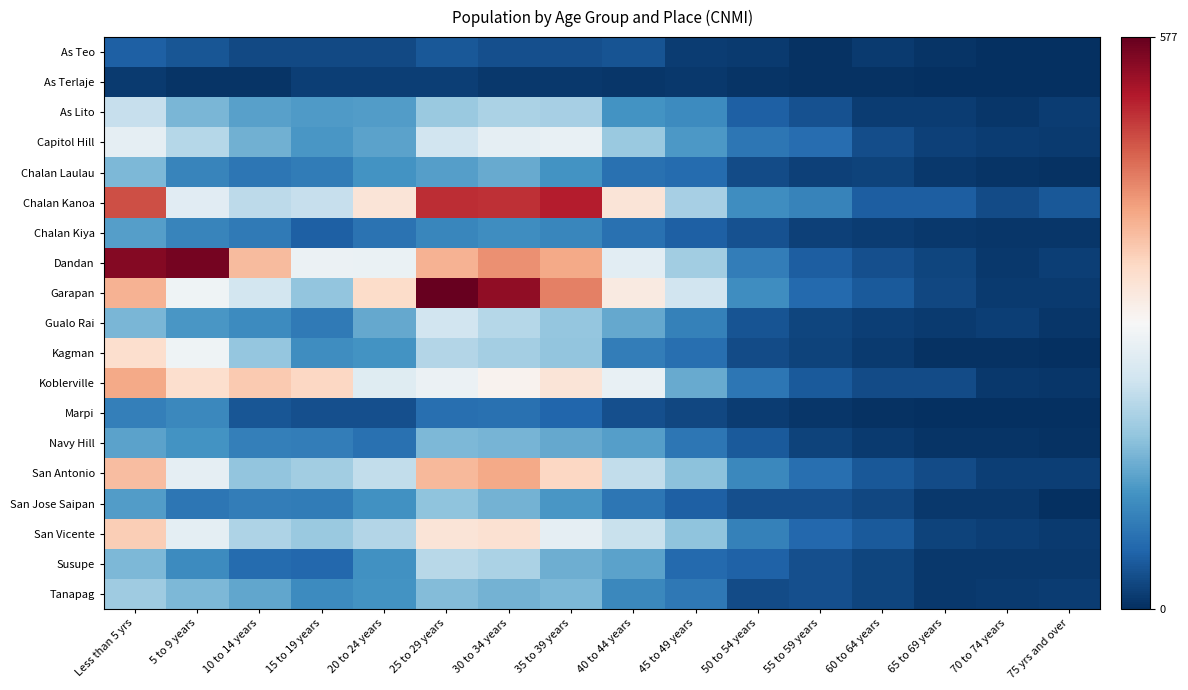

Rank the series by their maximum value, from highest to lowest.

Garapan, Dandan, Chalan Kanoa, Koblerville, San Antonio, San Vicente, Kagman, Capitol Hill, Gualo Rai, As Lito, Susupe, Tanapag, San Jose Saipan, Chalan Laulau, Navy Hill, Chalan Kiya, Marpi, As Teo, As Terlaje